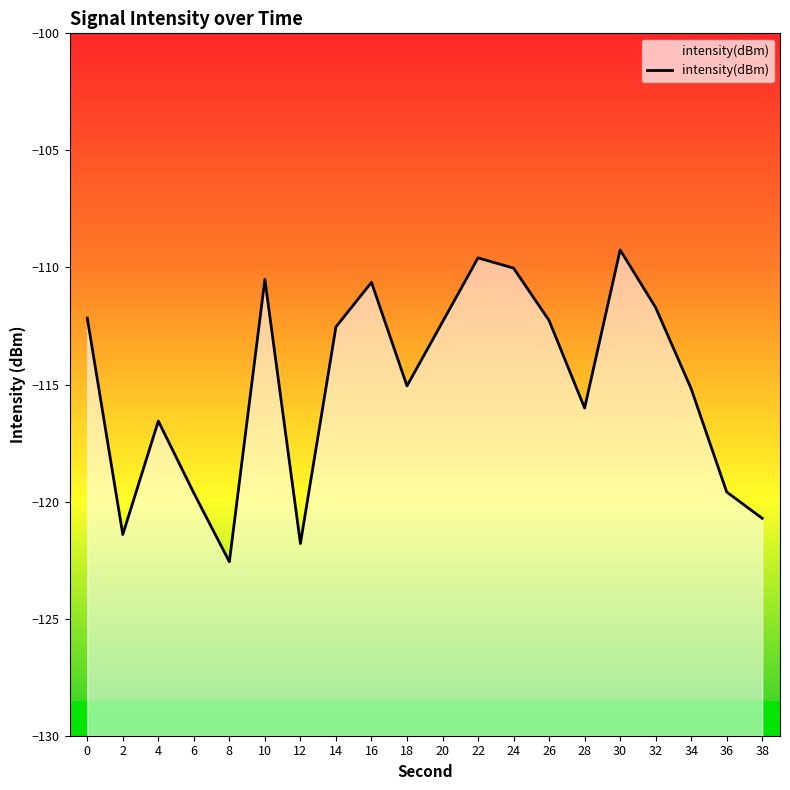

Reading left to right, extract all data points from this chart.

0=-112.2	2=-121.4	4=-116.6	6=-119.6	8=-122.6	10=-110.5	12=-121.8	14=-112.5	16=-110.6	18=-115.1	20=-112.3	22=-109.6	24=-110.0	26=-112.3	28=-116.0	30=-109.3	32=-111.7	34=-115.2	36=-119.6	38=-120.7